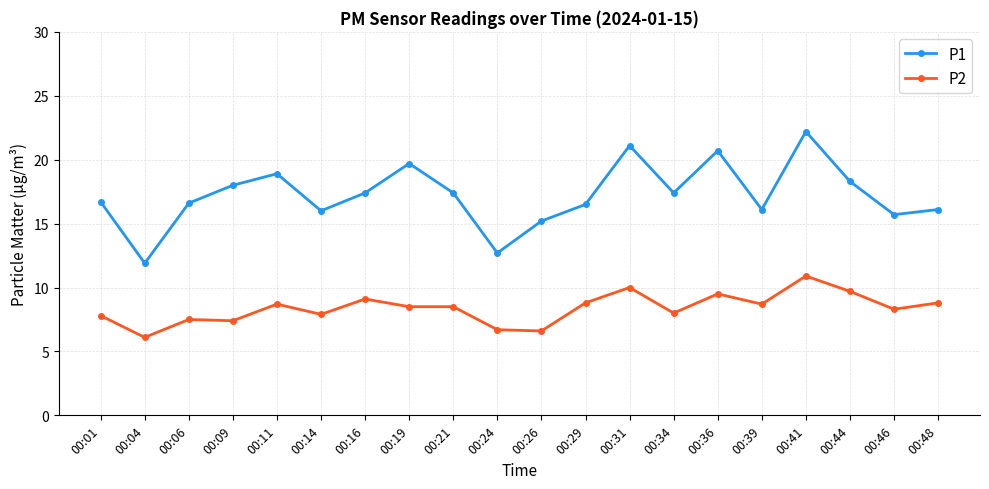

What are all the series names shown in the legend?

P1, P2